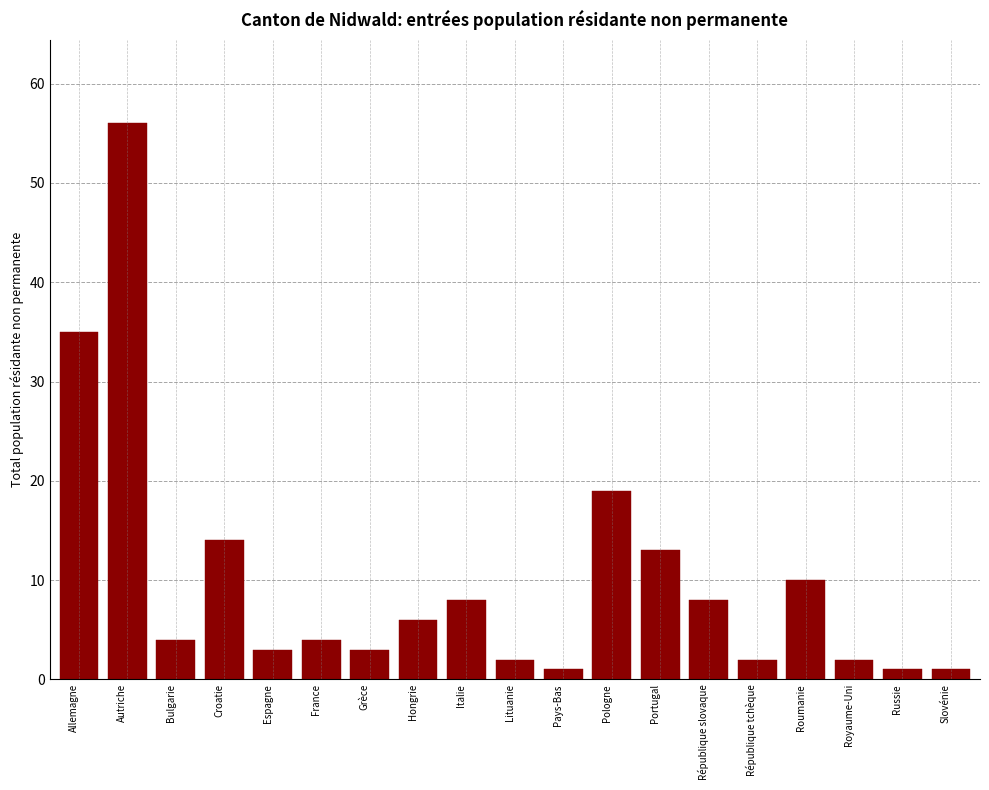

Reading left to right, transcribe all the data shown in this chart.

Allemagne=35	Autriche=56	Bulgarie=4	Croatie=14	Espagne=3	France=4	Grèce=3	Hongrie=6	Italie=8	Lituanie=2	Pays-Bas=1	Pologne=19	Portugal=13	République slovaque=8	République tchèque=2	Roumanie=10	Royaume-Uni=2	Russie=1	Slovénie=1